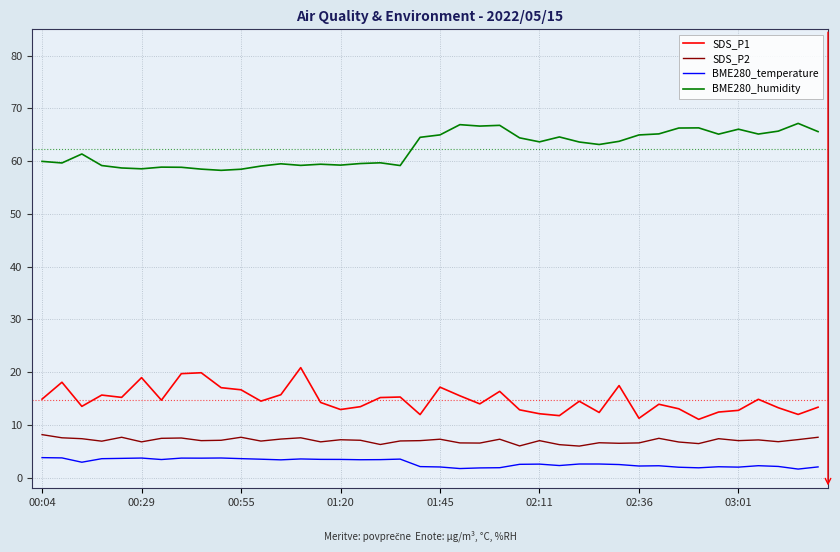

What is the minimum value for BME280_humidity?

58.3